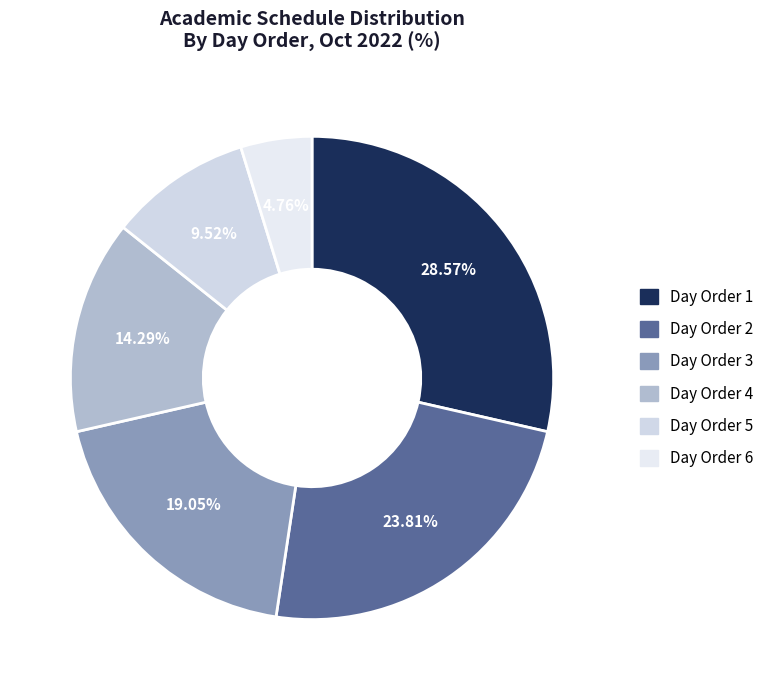

Do Day Order 5 and Day Order 3 together represent more than half of the pie?

No